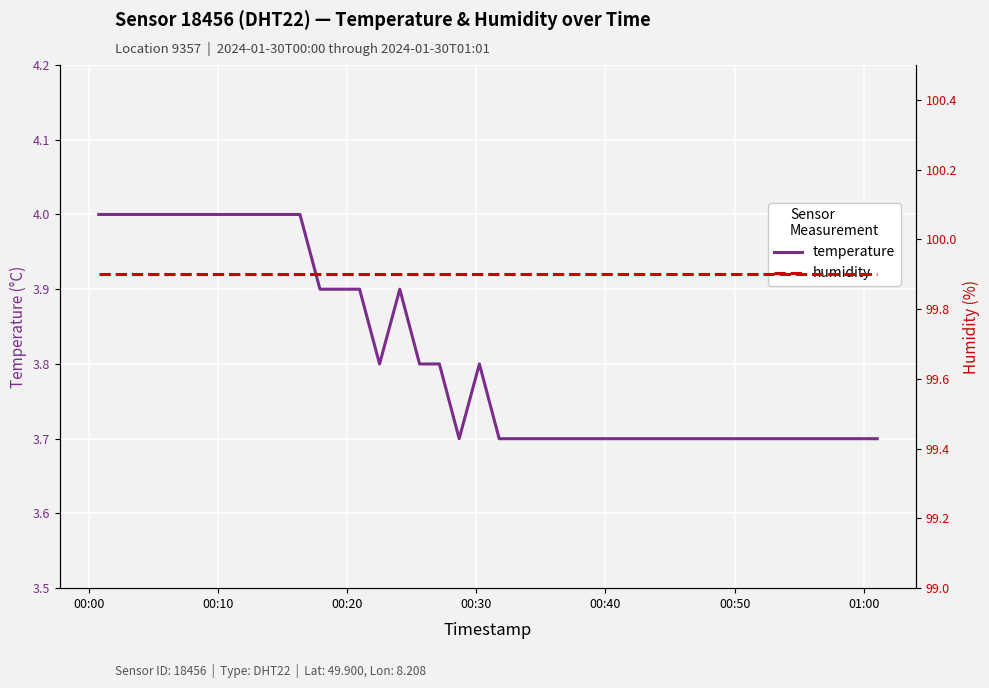

True or false: humidity and temperature cross at least once.

False